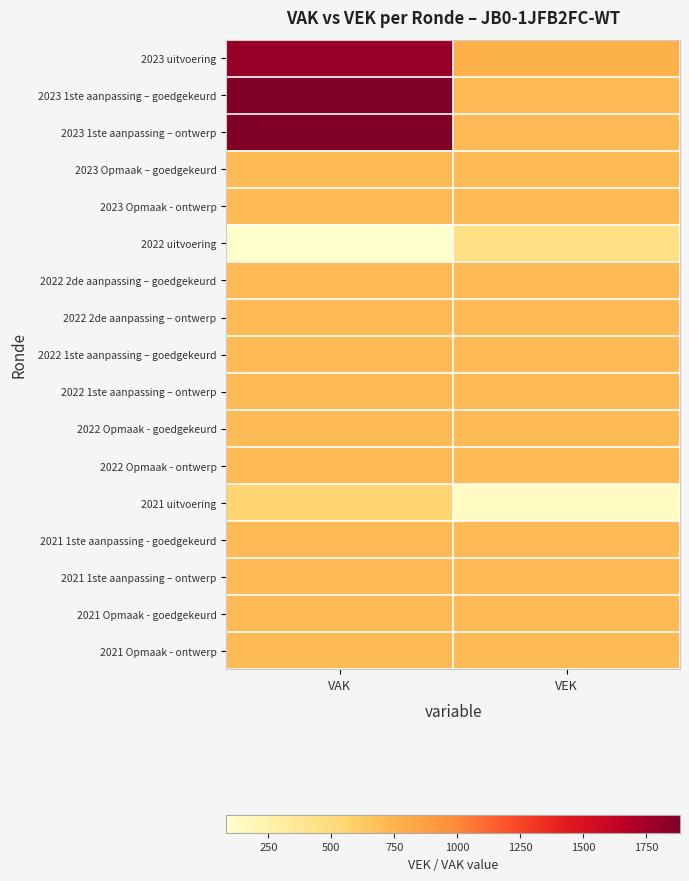

What is the spread (max minus min) of values at VAK?

1802